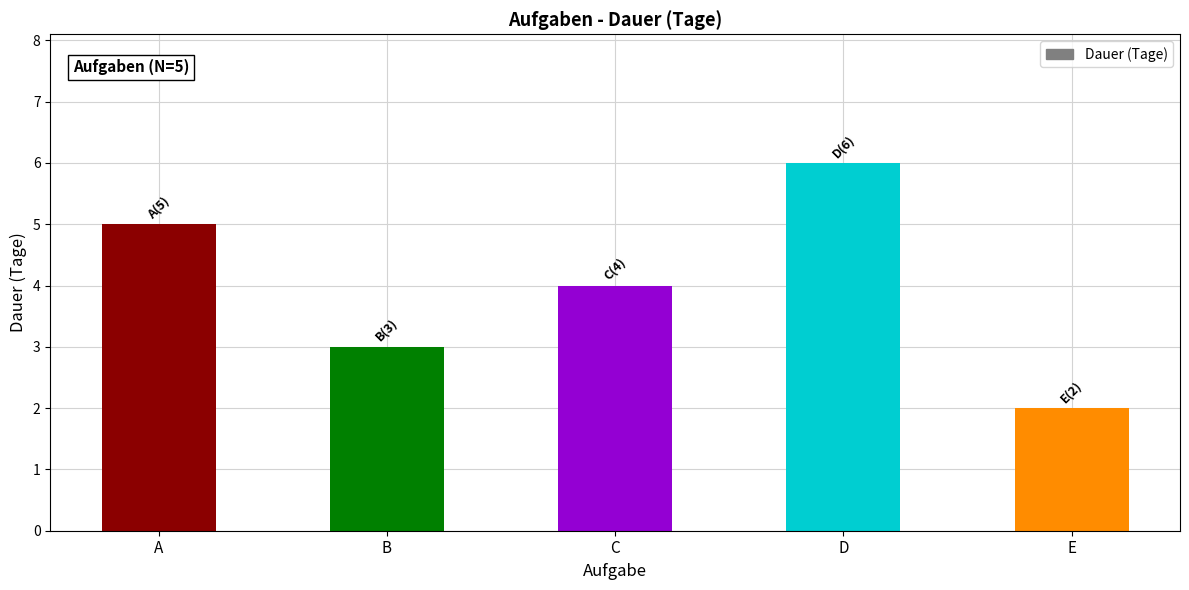

The chart shows a value of 4 at D. True or false?

False